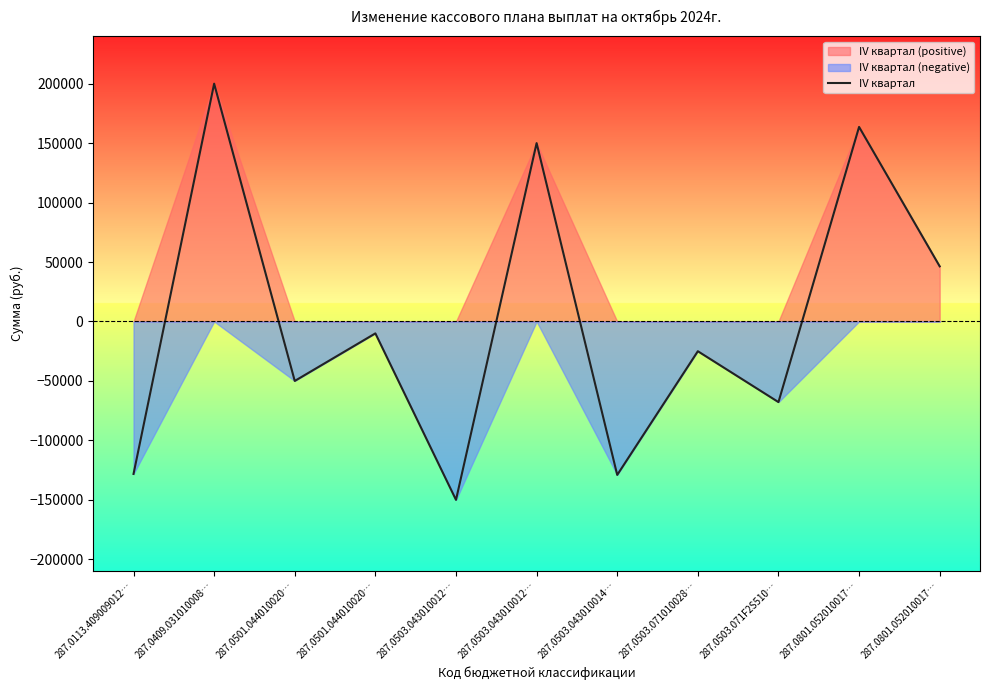

At which category does the chart reach its minimum across all series?

287.0503.043010012…